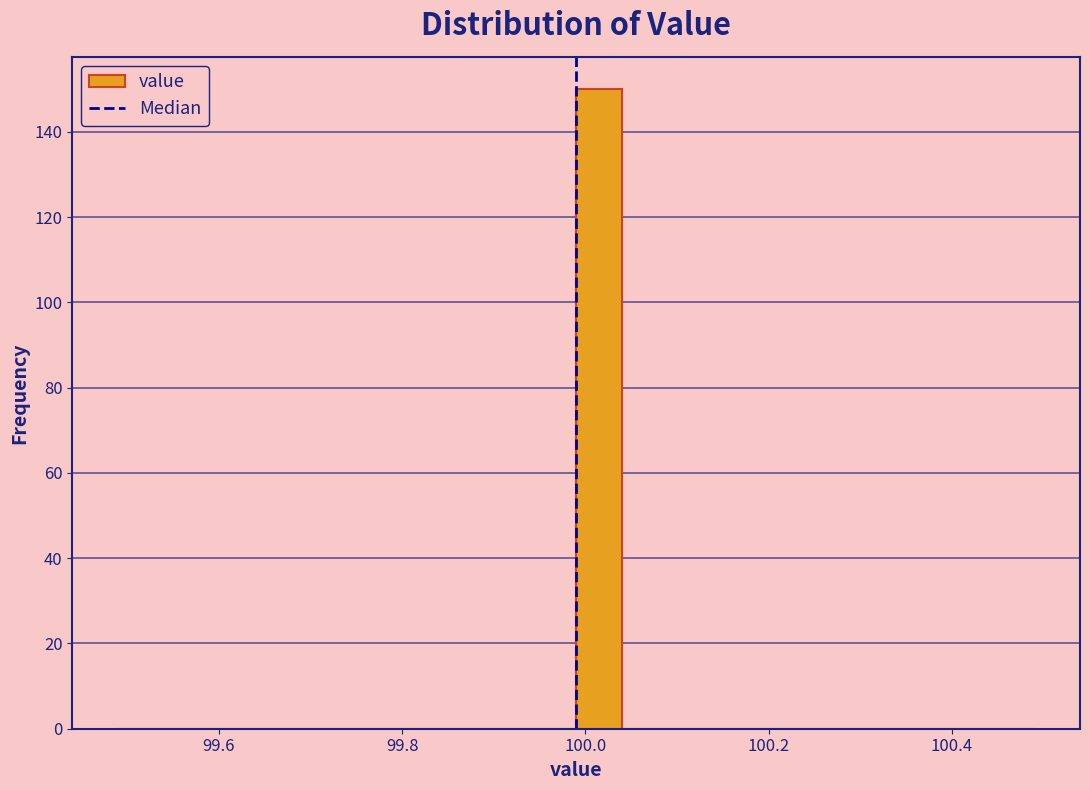

Read against the x-axis, roughly where is the centre of the tallest bar?

100.02